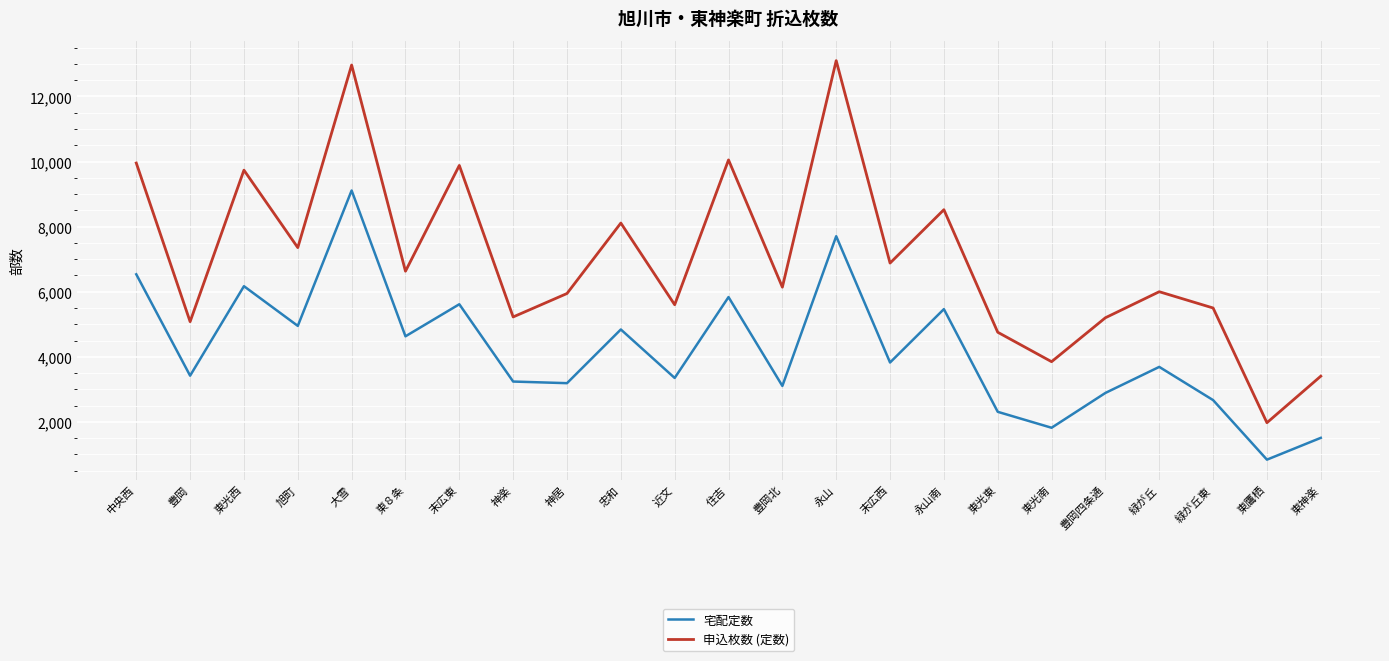

The 申込枚数 (定数) series shows 1798 at 末広西. True or false?

False